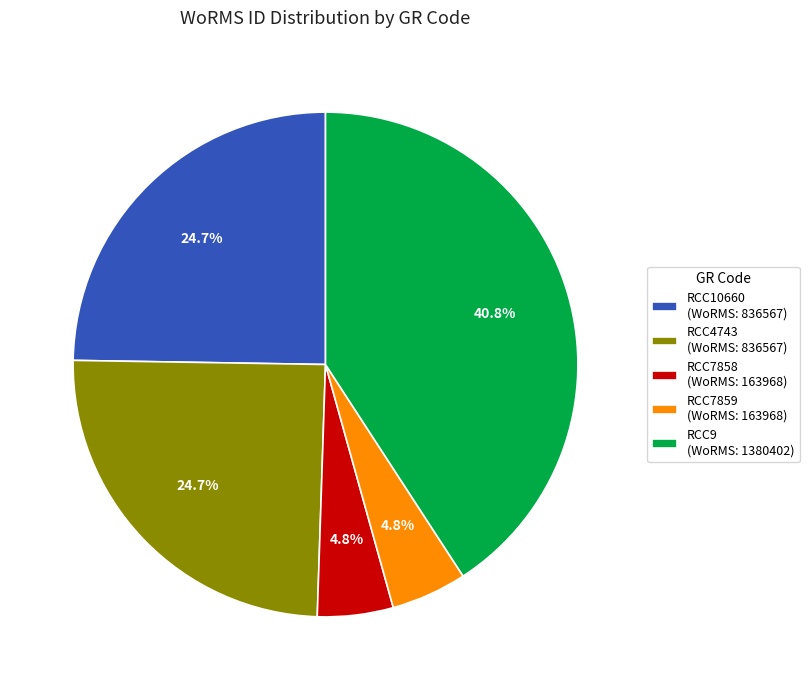

Does RCC10660 represent more than half of the total?

No